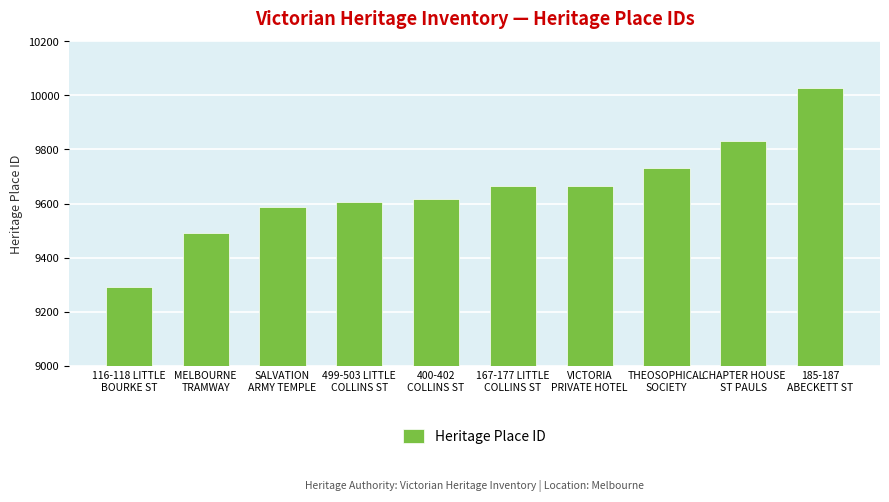

The chart shows a value of 9587 at SALVATION
ARMY TEMPLE. True or false?

True